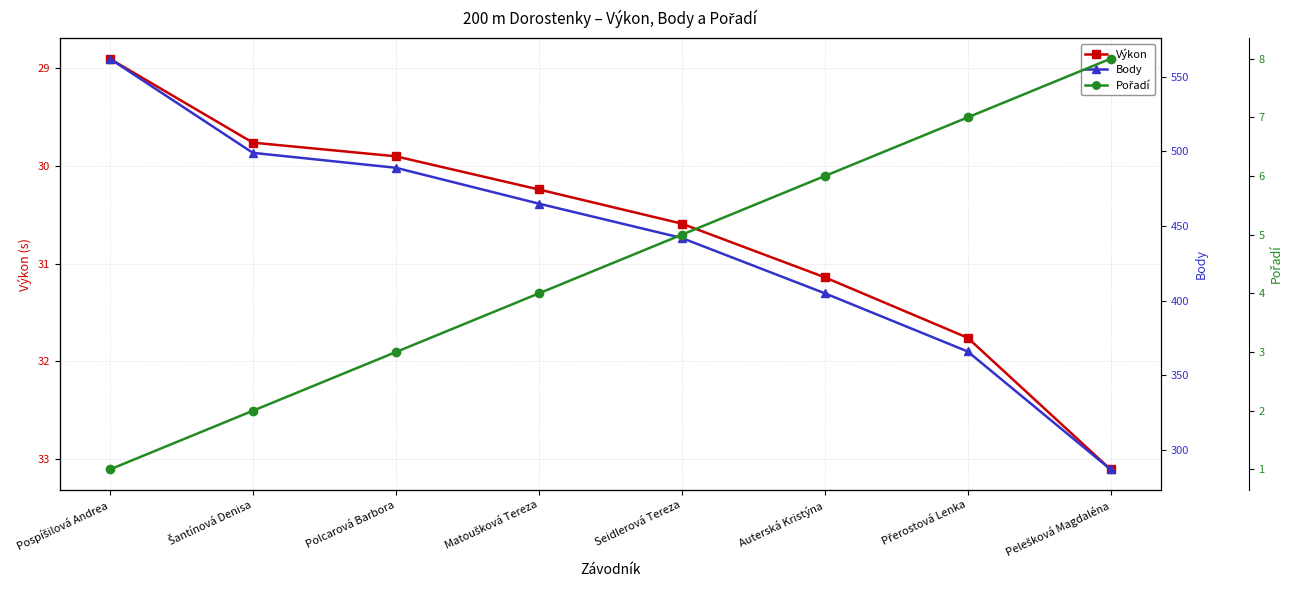

What is the difference between the second highest and second lowest values in the Body series?

133.0